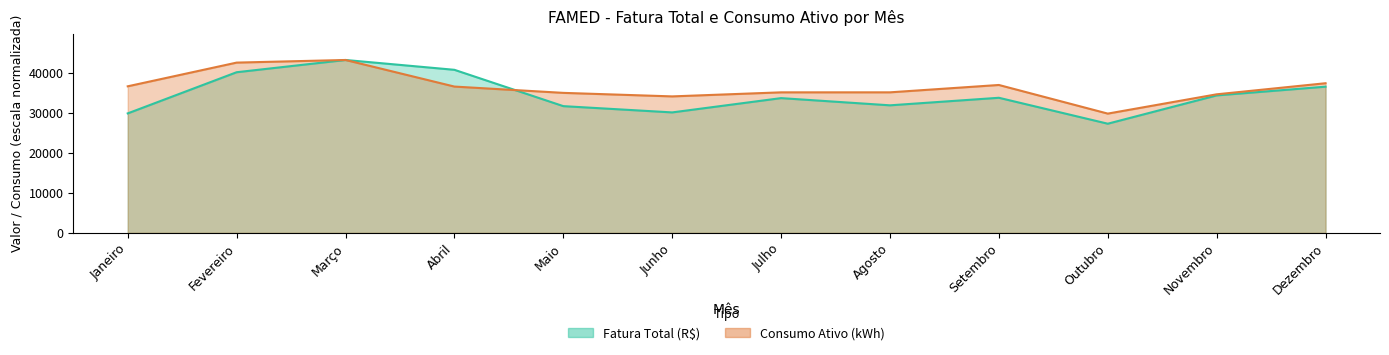

Where is Consumo Ativo (kWh) nearest to the value 36590?

Abril